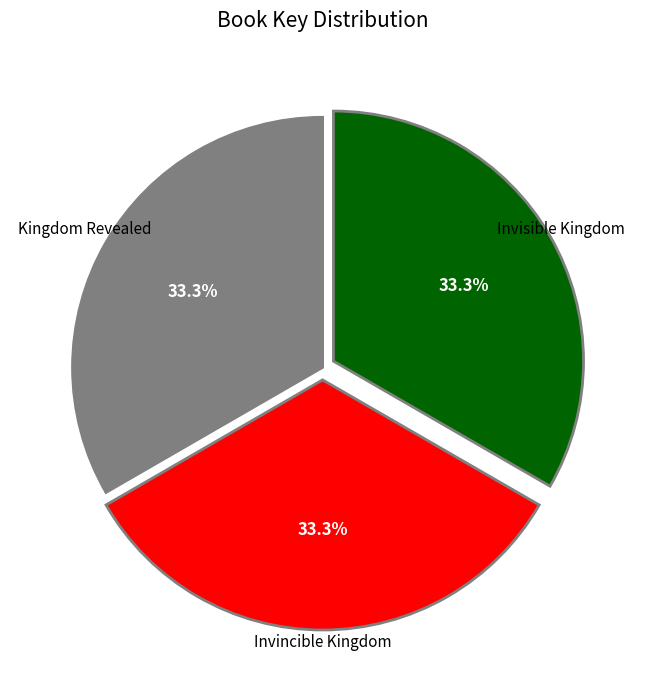

Does Invincible Kingdom represent more than half of the total?

No